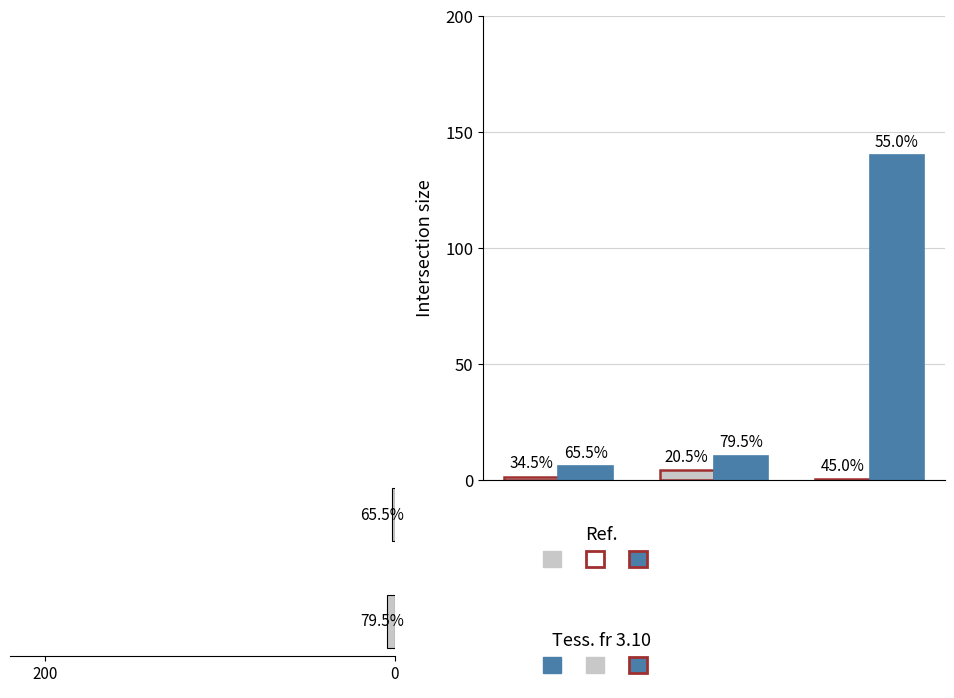

How many groups of bars are there?

3